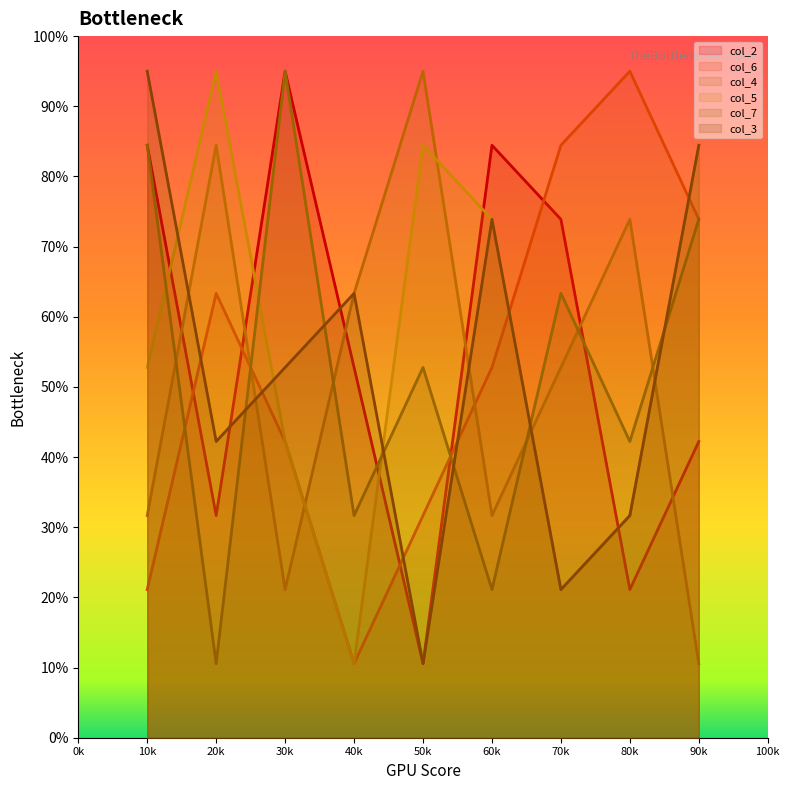

Which series changed the most between 40k and 90k?

col_5